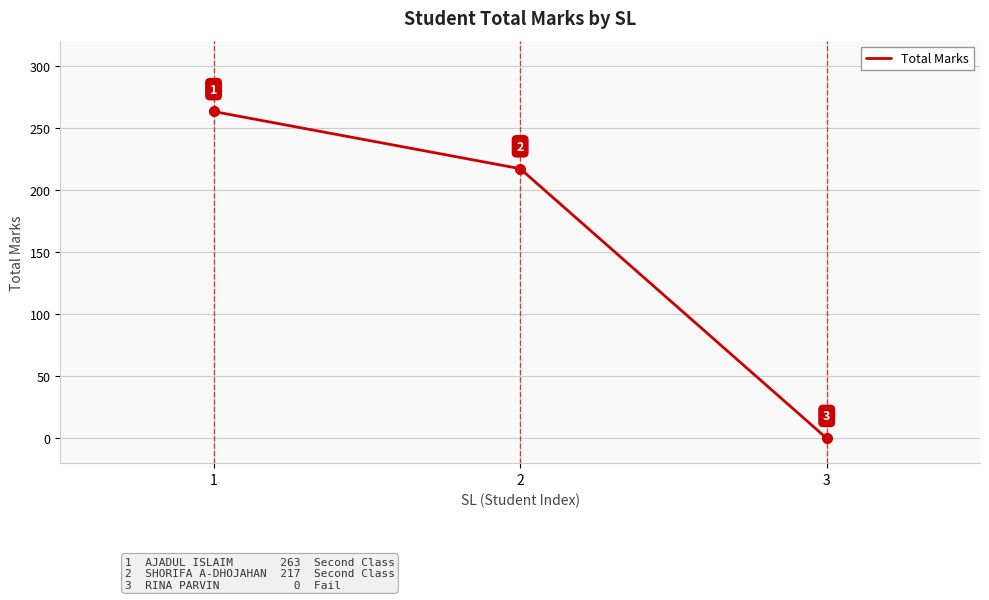

At which label does the data first exceed 217?

1